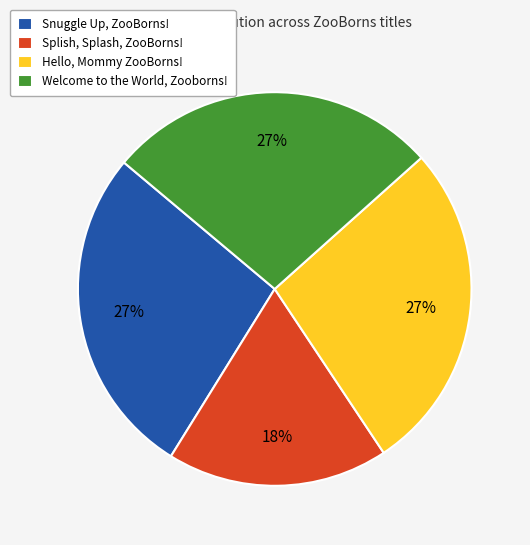

Is there a majority slice in this chart?

No